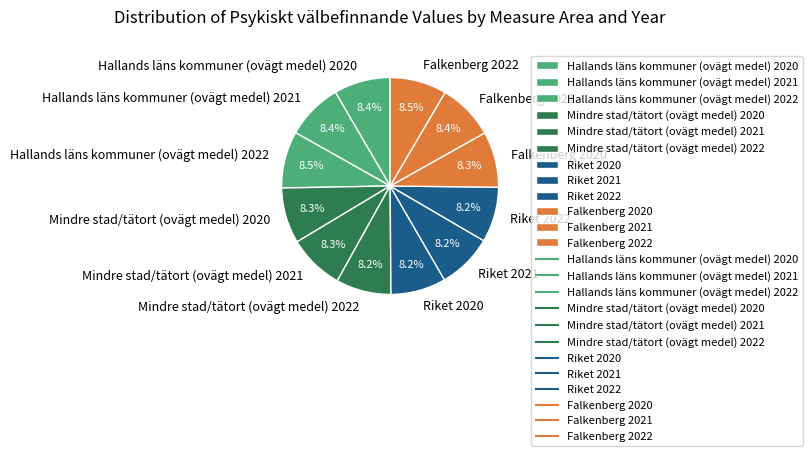

What is the ratio of the value at Mindre stad/tätort (ovägt medel) 2022 to the value at Riket 2020?

1.0